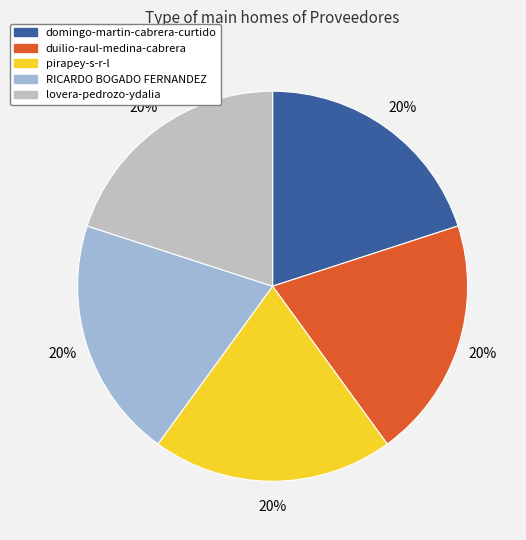

The domingo-martin-cabrera-curtido slice represents 20% of the pie. True or false?

True